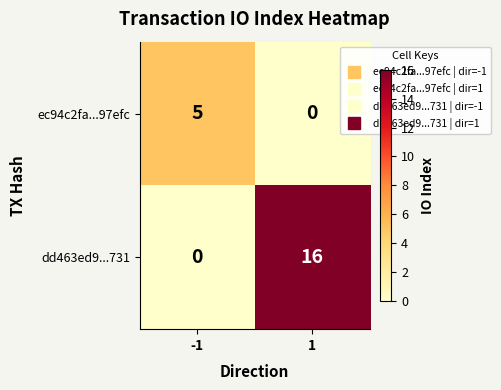

Which series has the largest total across all categories?

dd463ed9...731